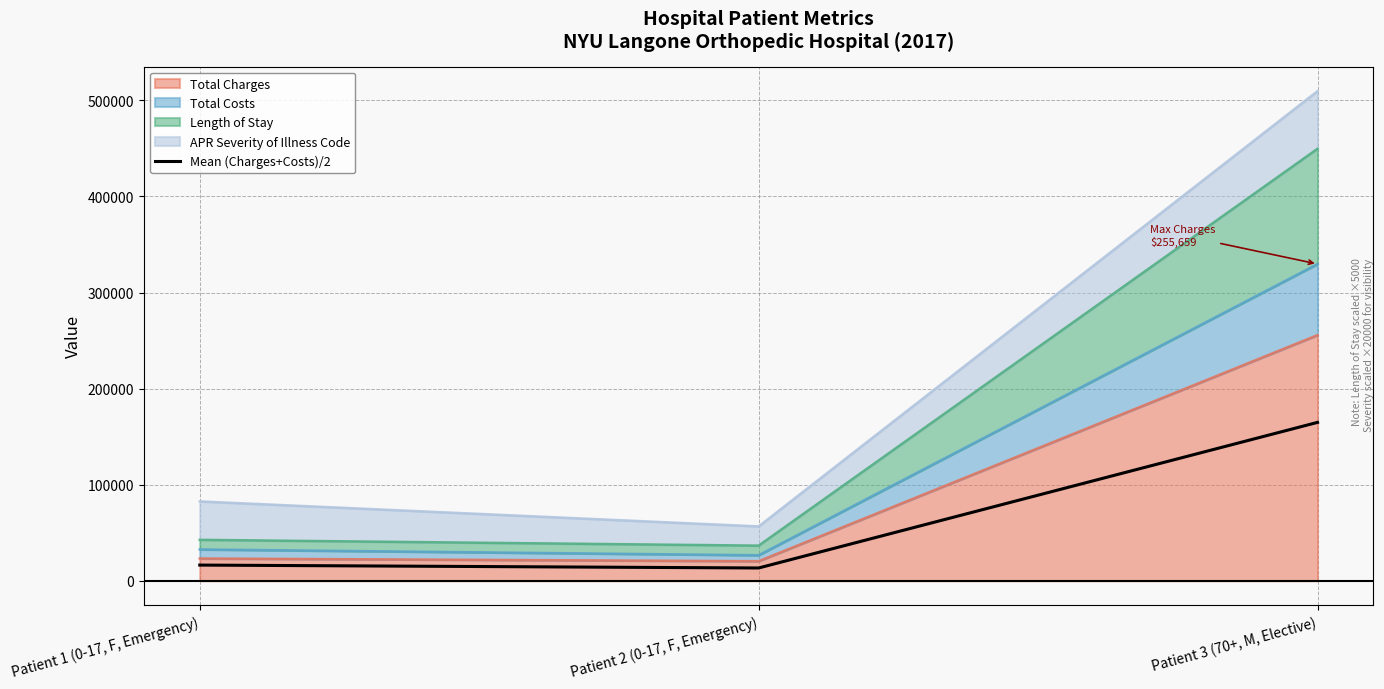

At which label is the value closest to 89050?

Patient 1 (0-17, F, Emergency)